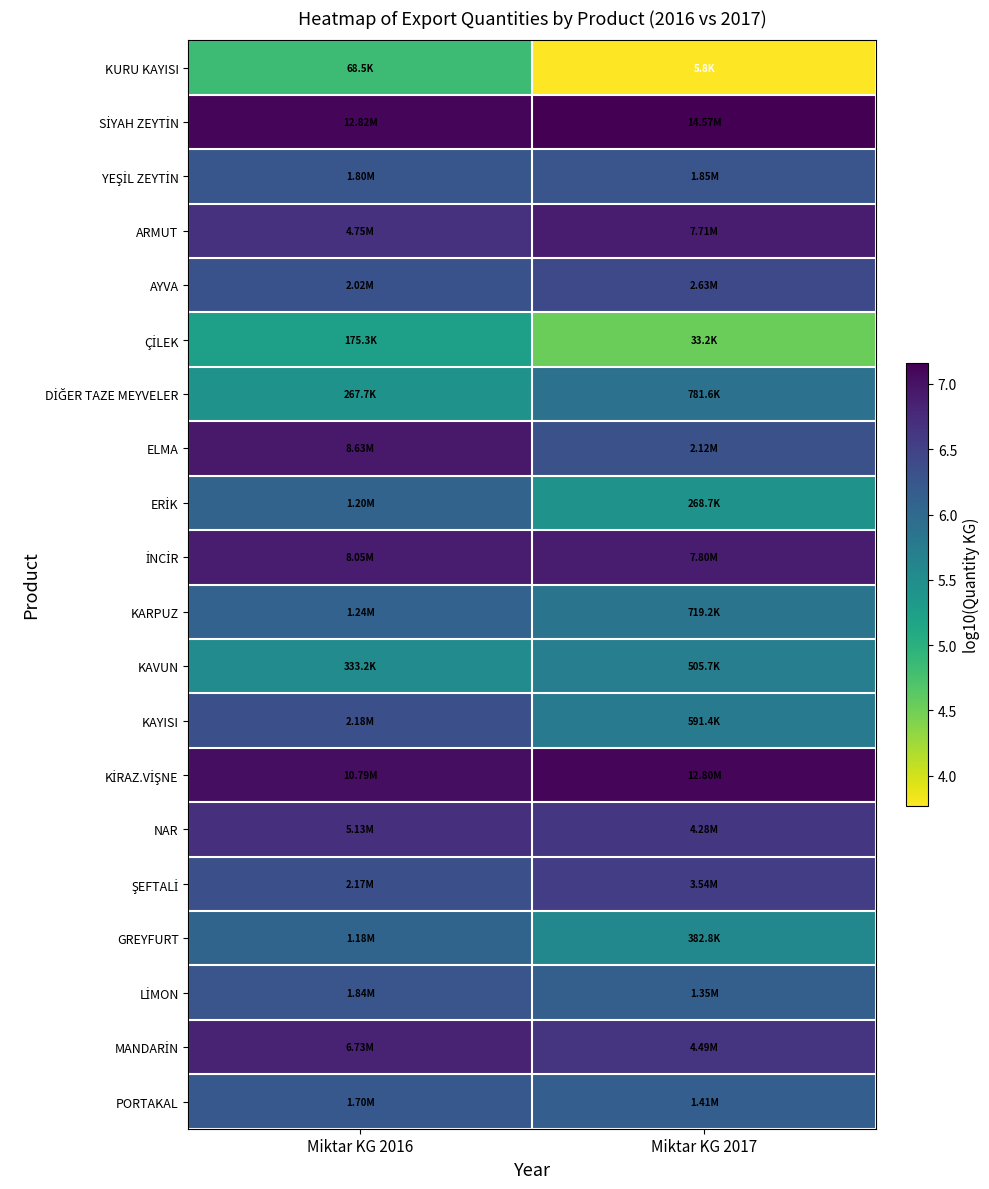

What is the total value across all series at Miktar KG 2017?

121.7